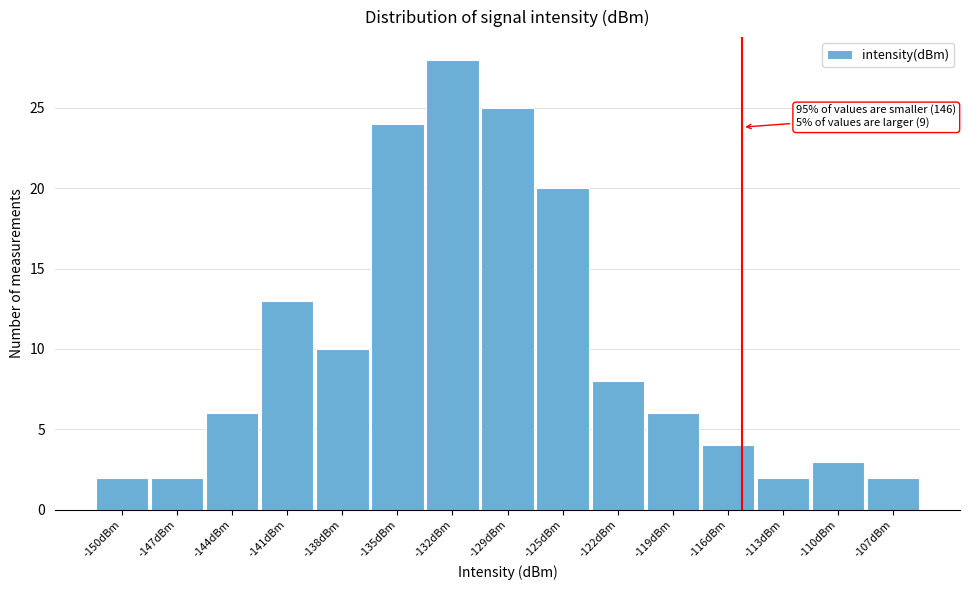

Reading left to right, extract all data points from this chart.

-150dBm=2	-147dBm=2	-144dBm=6	-141dBm=13	-138dBm=10	-135dBm=24	-132dBm=28	-129dBm=25	-125dBm=20	-122dBm=8	-119dBm=6	-116dBm=4	-113dBm=2	-110dBm=3	-107dBm=2